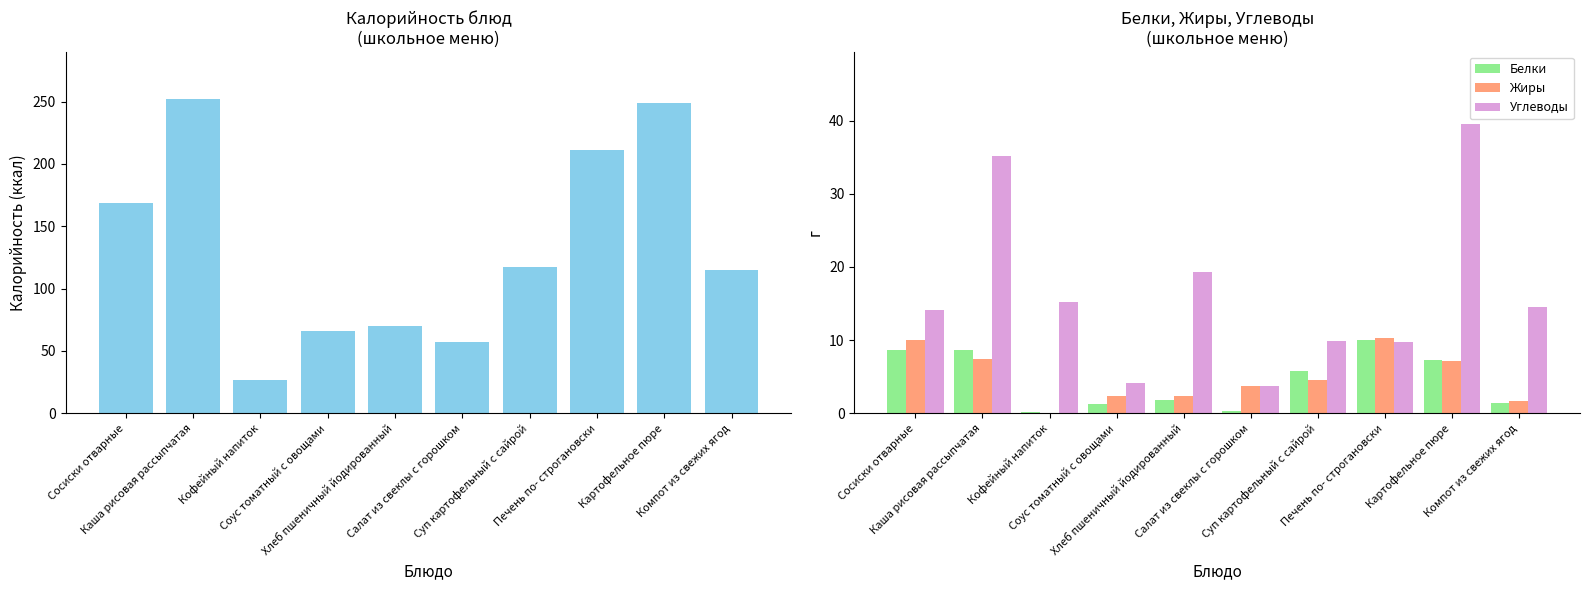

Between Хлеб пшеничный йодированный and Салат из свеклы с горошком, which is larger?

Хлеб пшеничный йодированный